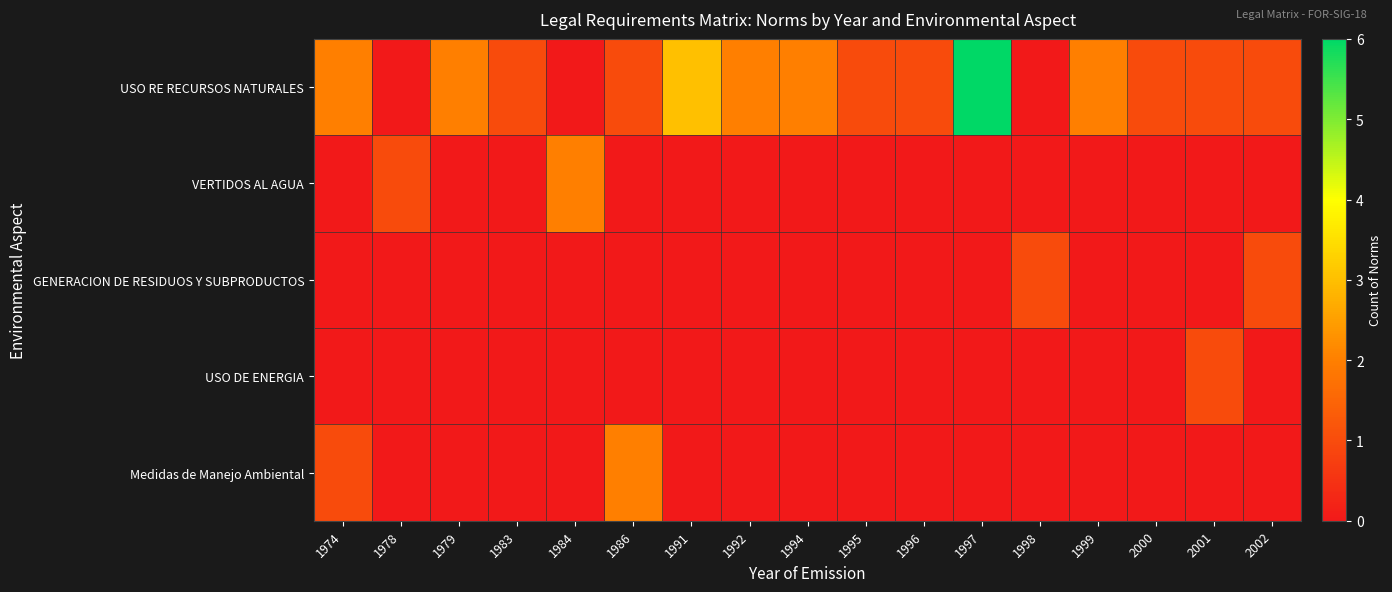

Reading left to right, what are all the values shown in this chart?

USO RE RECURSOS NATURALES: 1974=2	1978=0	1979=2	1983=1	1984=0	1986=1	1991=3	1992=2	1994=2	1995=1	1996=1	1997=6	1998=0	1999=2	2000=1	2001=1	2002=1
VERTIDOS AL AGUA: 1974=0	1978=1	1979=0	1983=0	1984=2	1986=0	1991=0	1992=0	1994=0	1995=0	1996=0	1997=0	1998=0	1999=0	2000=0	2001=0	2002=0
GENERACION DE RESIDUOS Y SUBPRODUCTOS: 1974=0	1978=0	1979=0	1983=0	1984=0	1986=0	1991=0	1992=0	1994=0	1995=0	1996=0	1997=0	1998=1	1999=0	2000=0	2001=0	2002=1
USO DE ENERGIA: 1974=0	1978=0	1979=0	1983=0	1984=0	1986=0	1991=0	1992=0	1994=0	1995=0	1996=0	1997=0	1998=0	1999=0	2000=0	2001=1	2002=0
Medidas de Manejo Ambiental: 1974=1	1978=0	1979=0	1983=0	1984=0	1986=2	1991=0	1992=0	1994=0	1995=0	1996=0	1997=0	1998=0	1999=0	2000=0	2001=0	2002=0